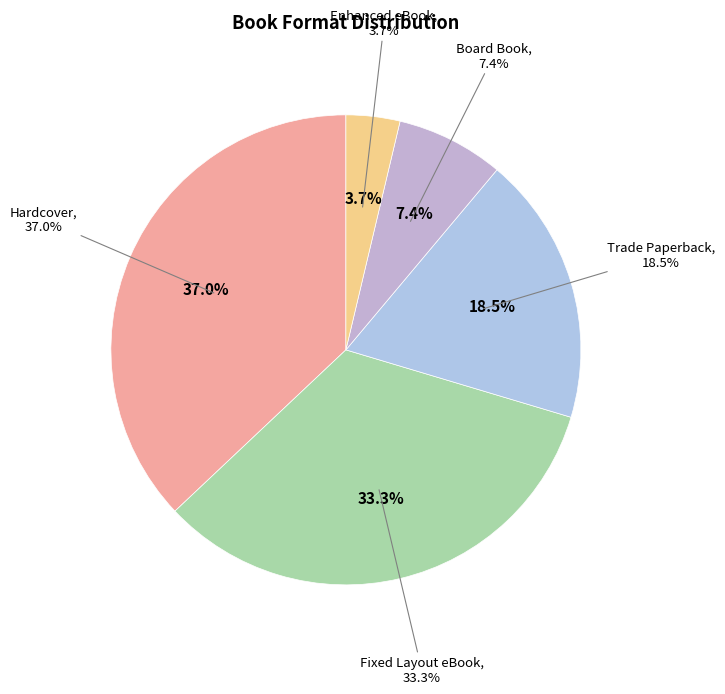

Is there a majority slice in this chart?

No